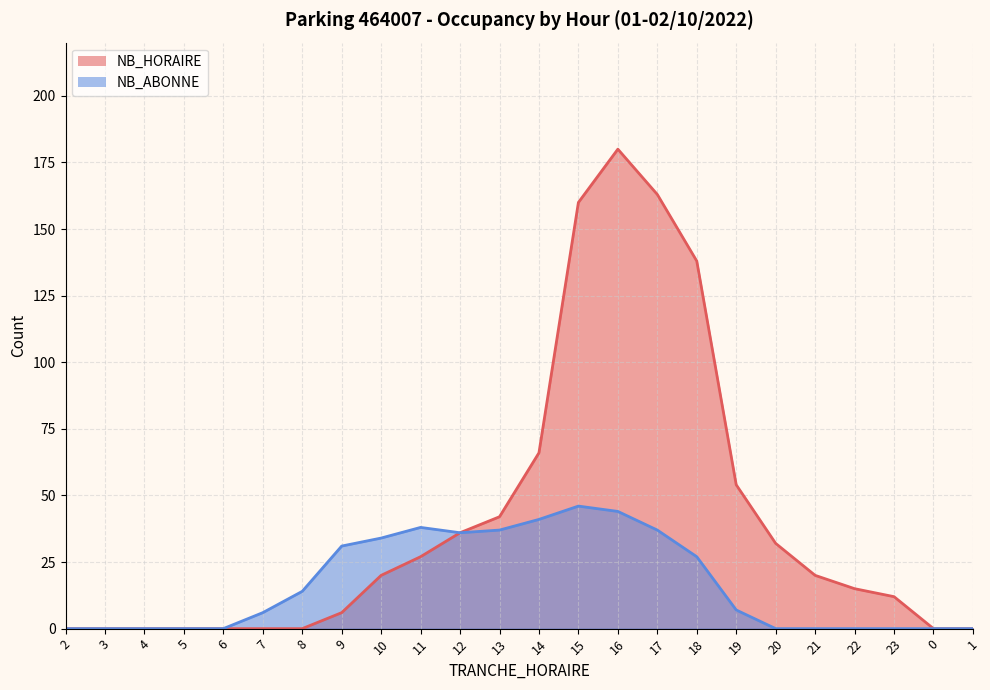

Is it true that NB_ABONNE equals 24 at 13?

False